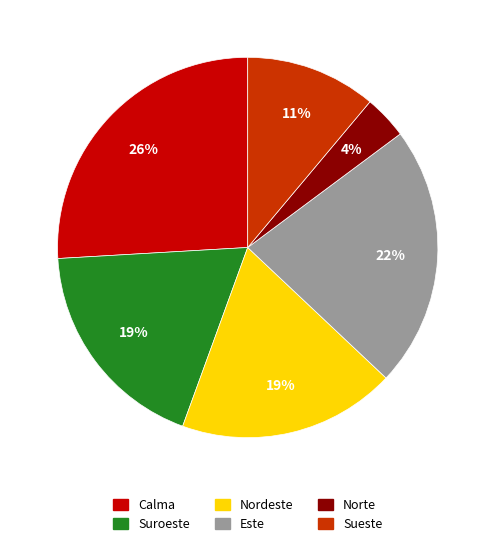

Is it true that Norte is 4% of the pie?

True